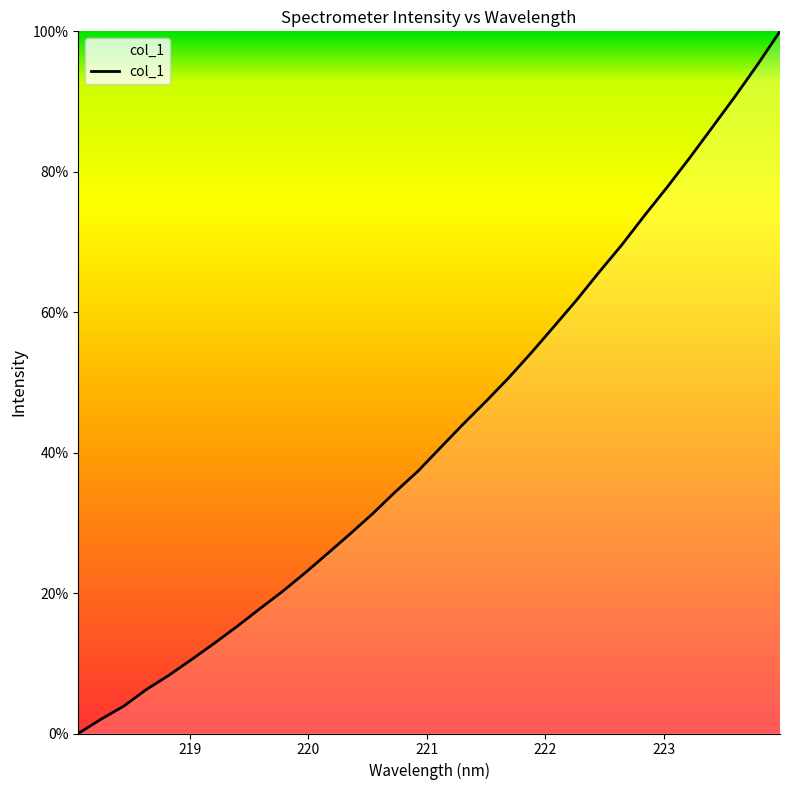

What is the difference between the maximum and minimum values?

100.0